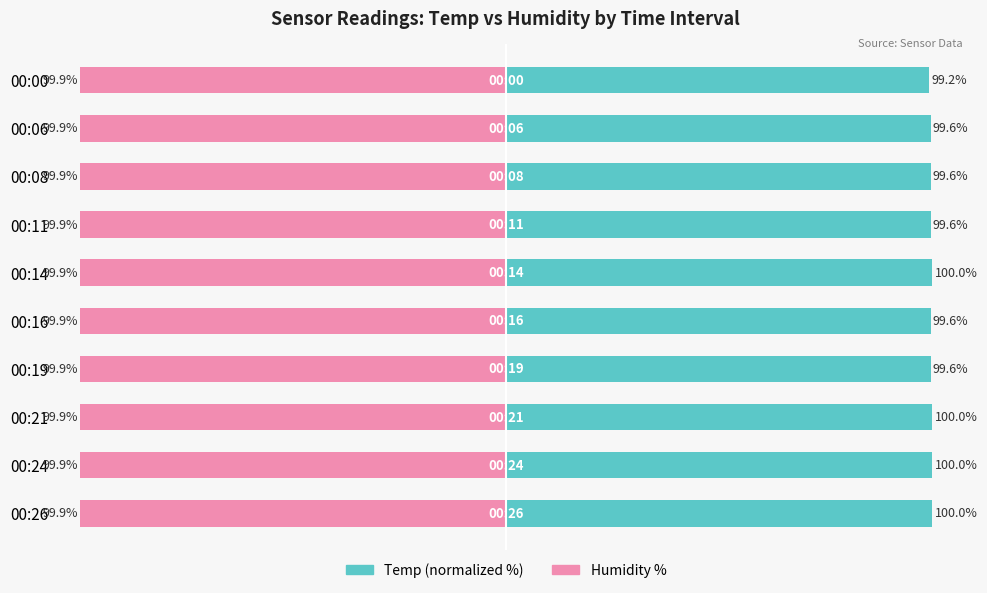

What is the value of the Temp (normalized %) bar at the 4th from the left?

99.6